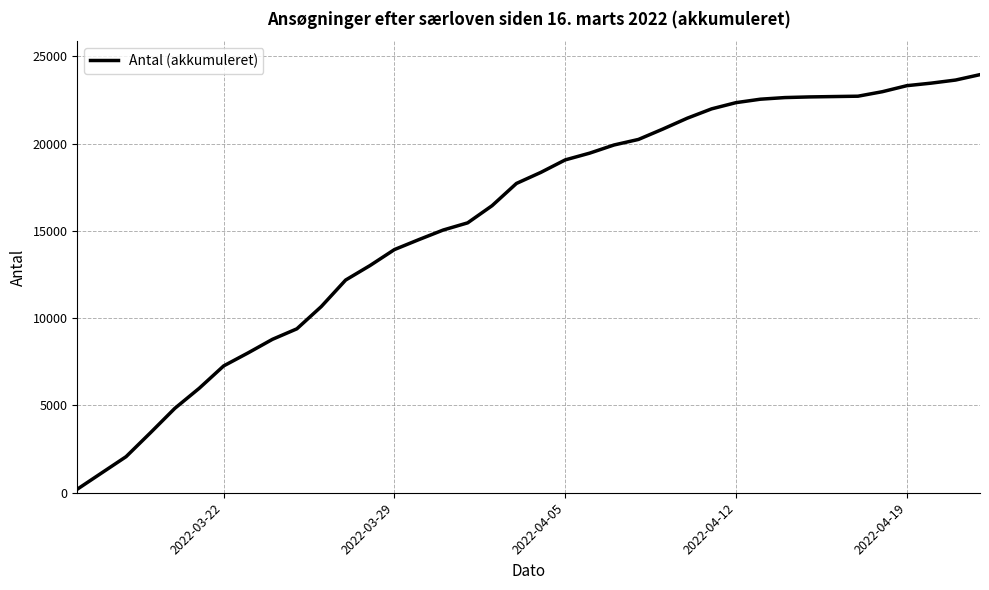

What is the difference between the maximum and minimum values?

23743